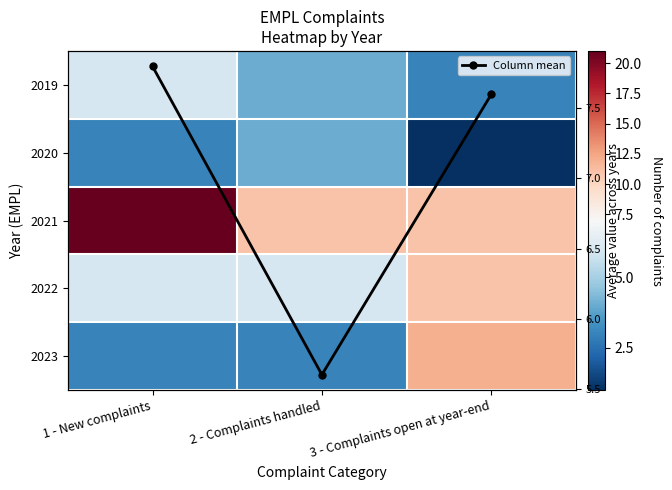

What is the highest value of the Column mean series?

7.8